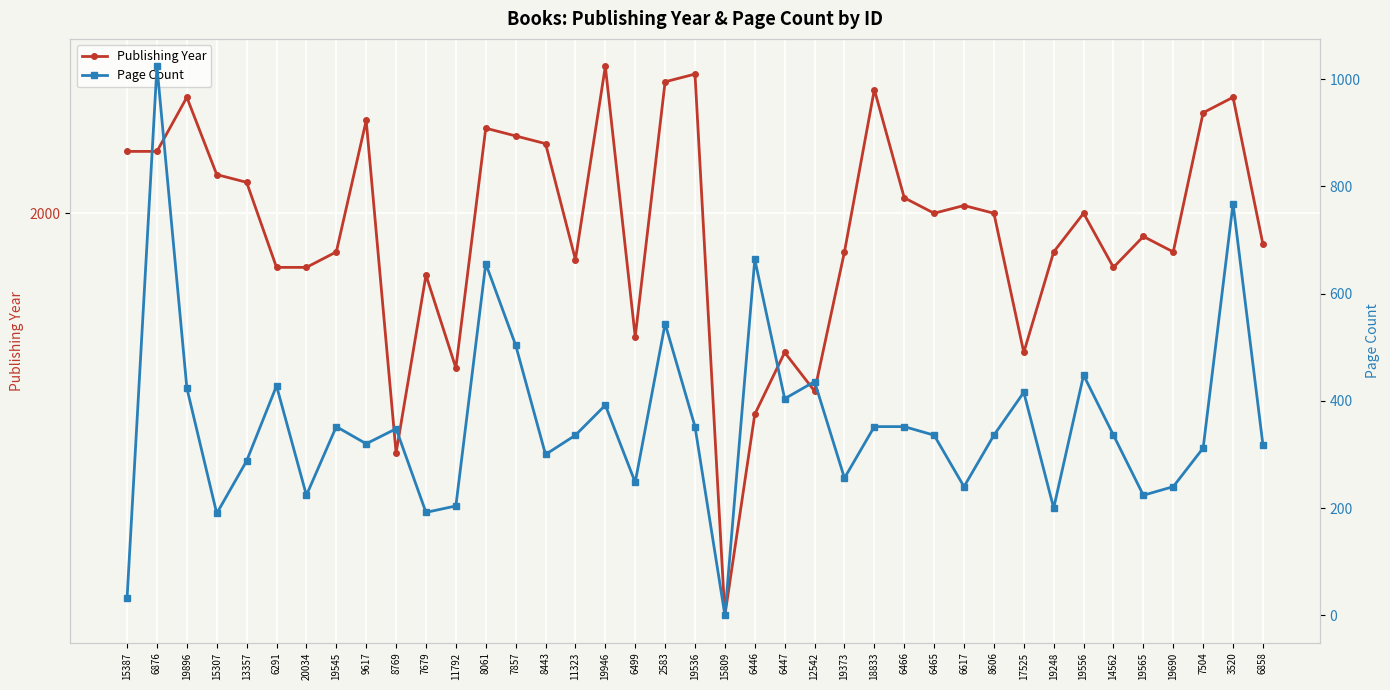

What is the value of the Publishing Year point at the 20th from the left?

2018